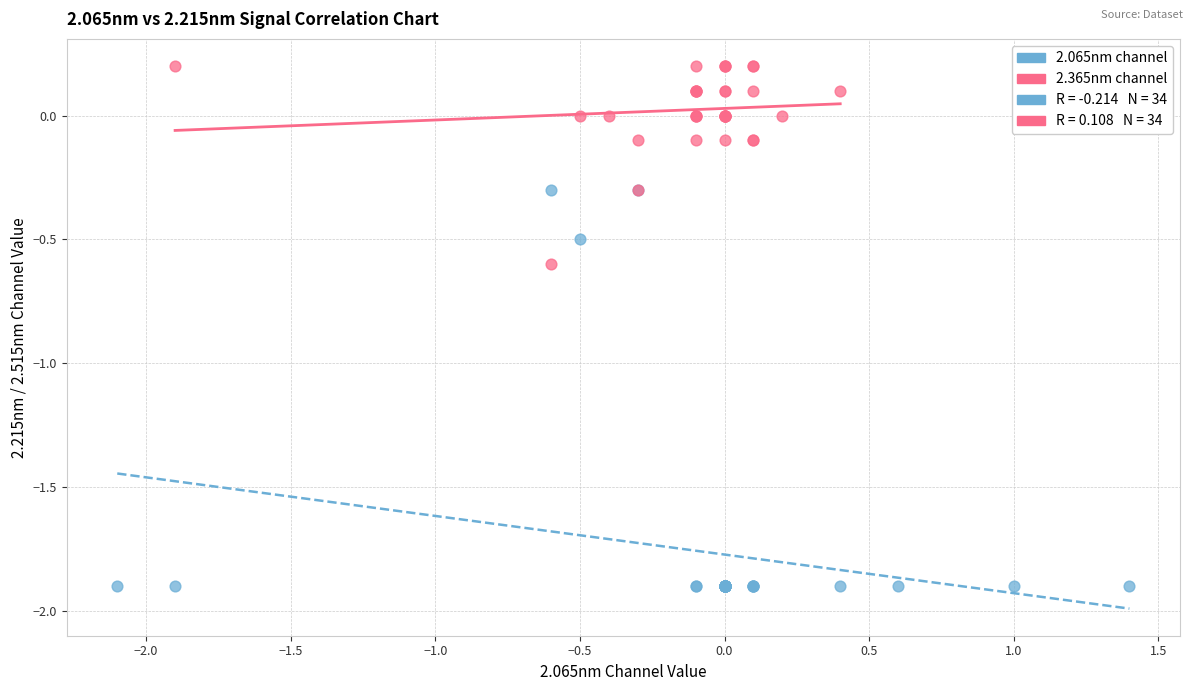

Which series reaches the maximum Y coordinate?

2.365nm channel